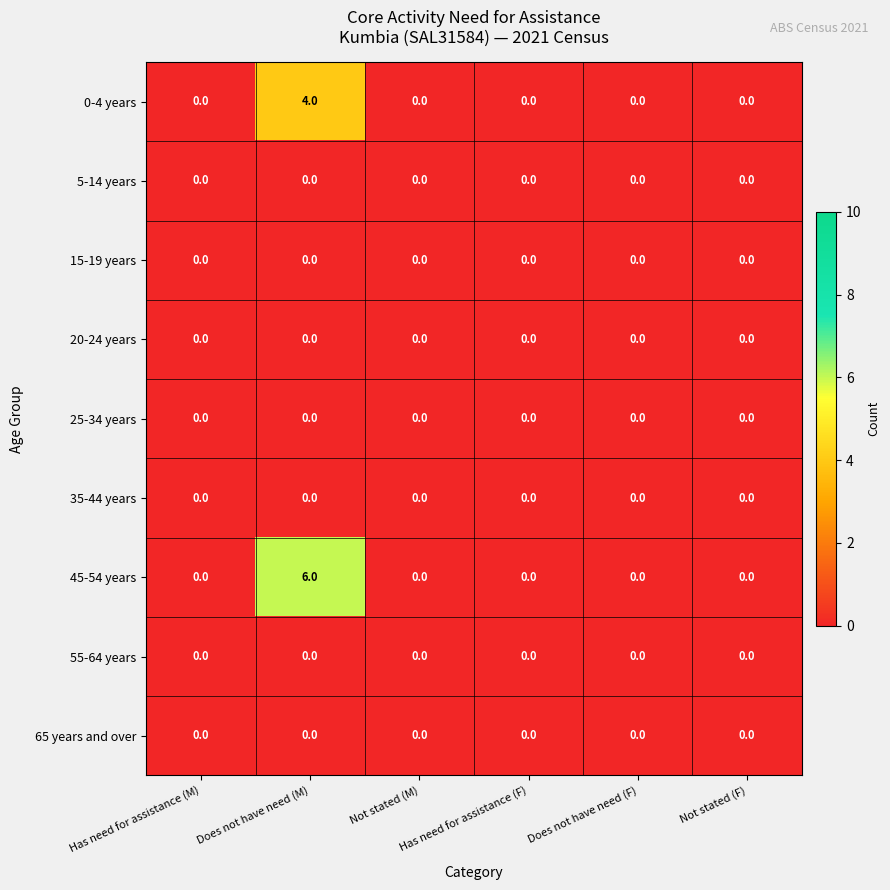

The value of 0-4 years at Has need for assistance (M) is 0. True or false?

True